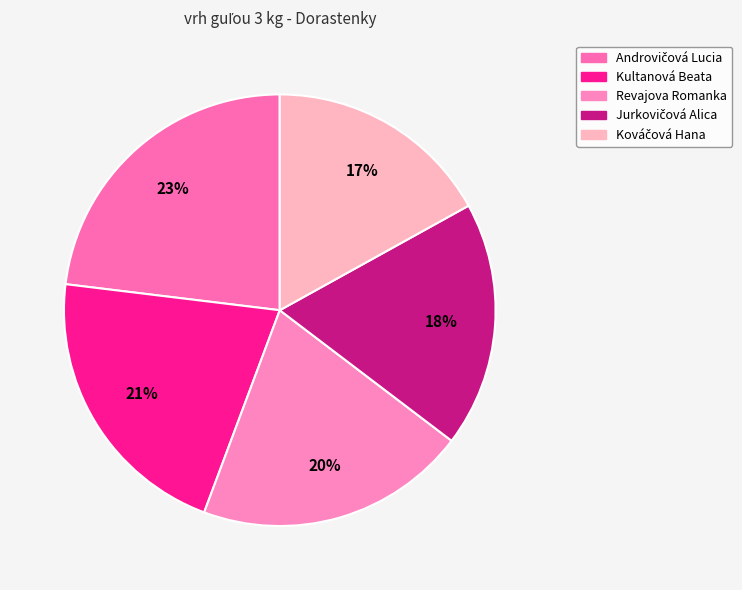

Rank the categories by value from highest to lowest.

Androvičová Lucia, Kultanová Beata, Revajova Romanka, Jurkovičová Alica, Kováčová Hana